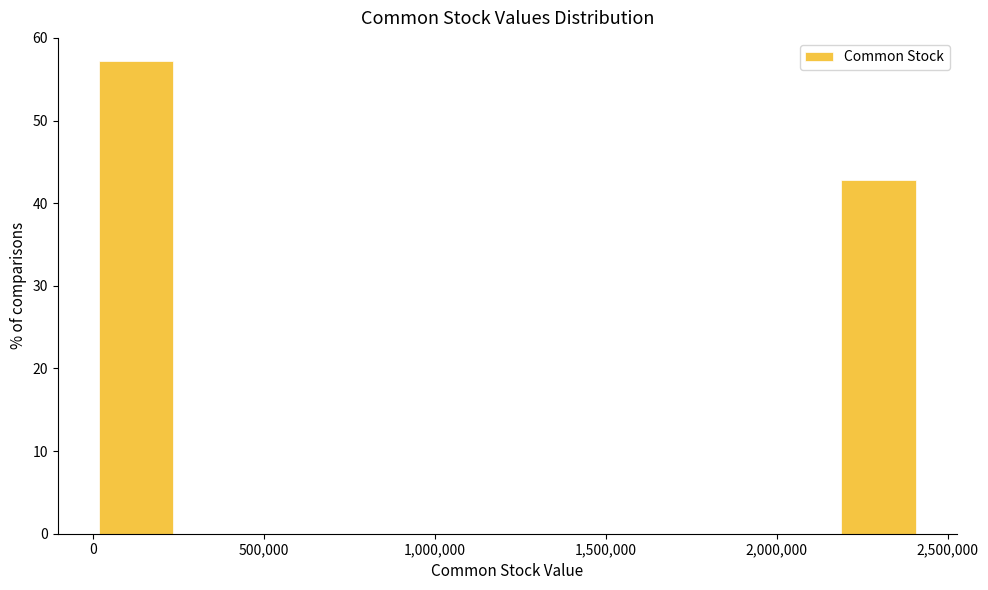

What is the height of the bar covering 2200000 to 2400000 on the x-axis? Neither the bar edges nor the heights are printed on the chart, so give them approximately, as read against the axes.

43